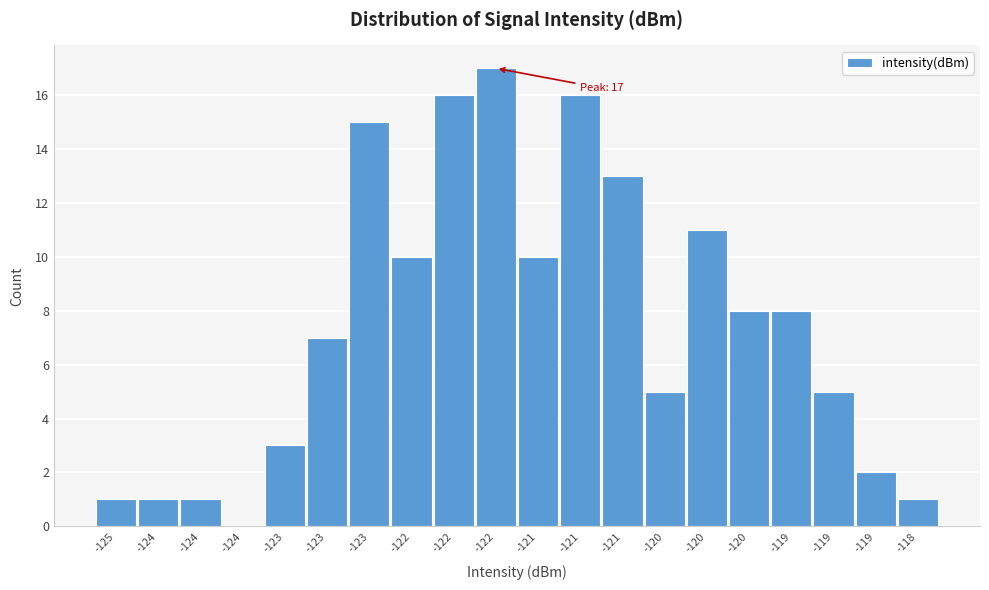

Are the bars horizontal?

No